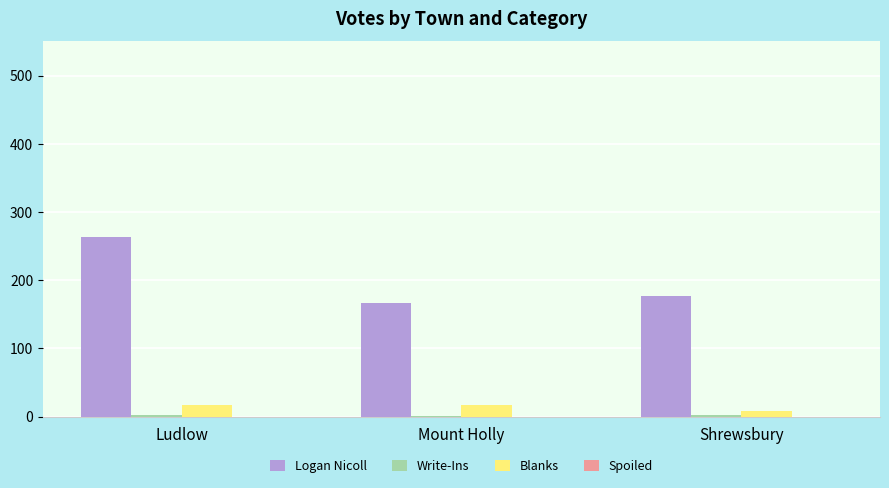

How many groups of bars are there?

3